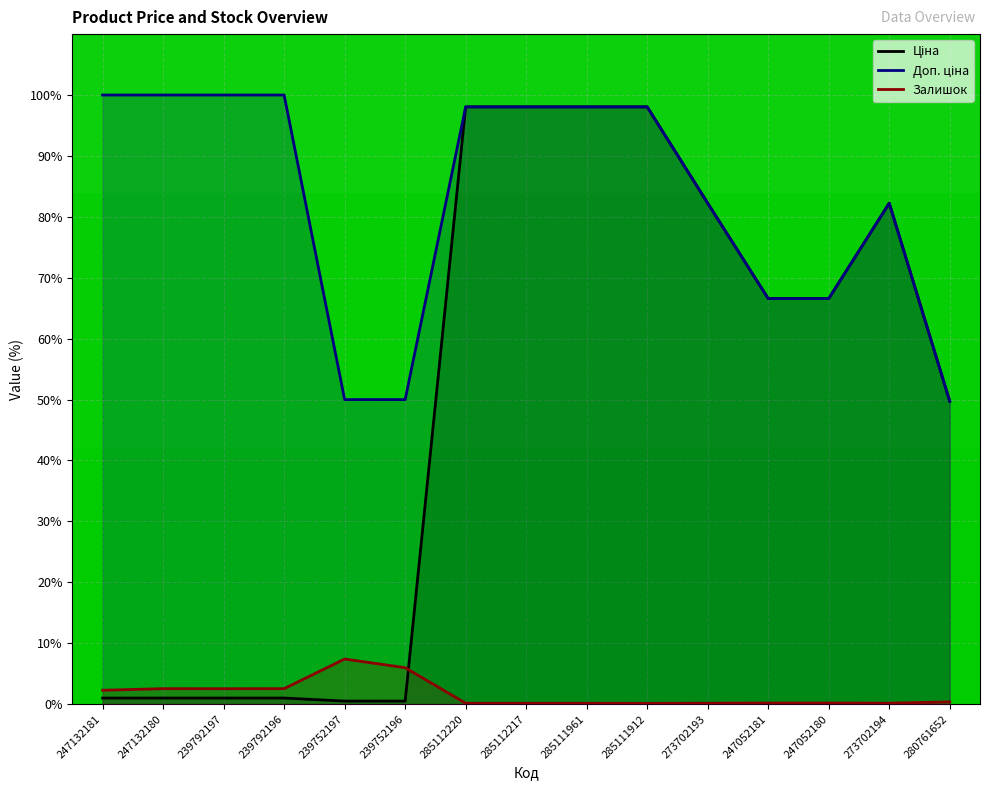

Reading left to right, transcribe all the data shown in this chart.

Ціна: 1.0	1.0	1.0	1.0	0.5	0.5	98.1	98.1	98.1	98.1	82.2	66.6	66.6	82.2	49.7
Доп. ціна: 100.0	100.0	100.0	100.0	50.0	50.0	98.1	98.1	98.1	98.1	82.2	66.6	66.6	82.2	49.7
Залишок: 2.3	2.5	2.5	2.5	7.4	6.0	0.1	0.1	0.1	0.1	0.2	0.2	0.2	0.2	0.4